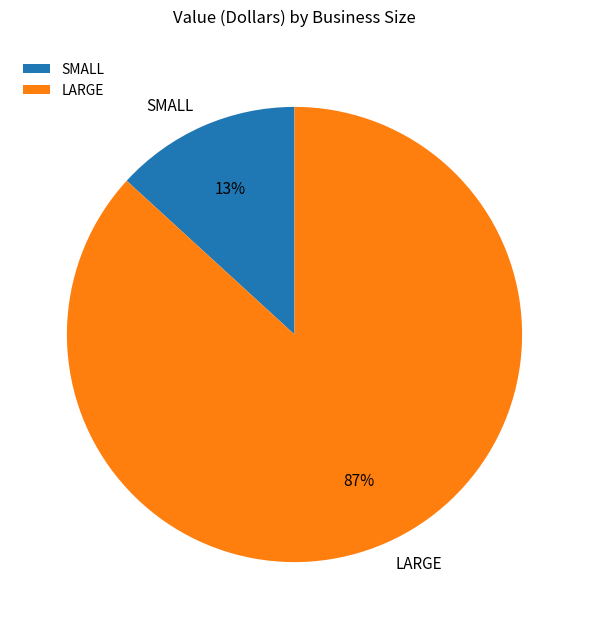

Count the number of slices in the pie.

2